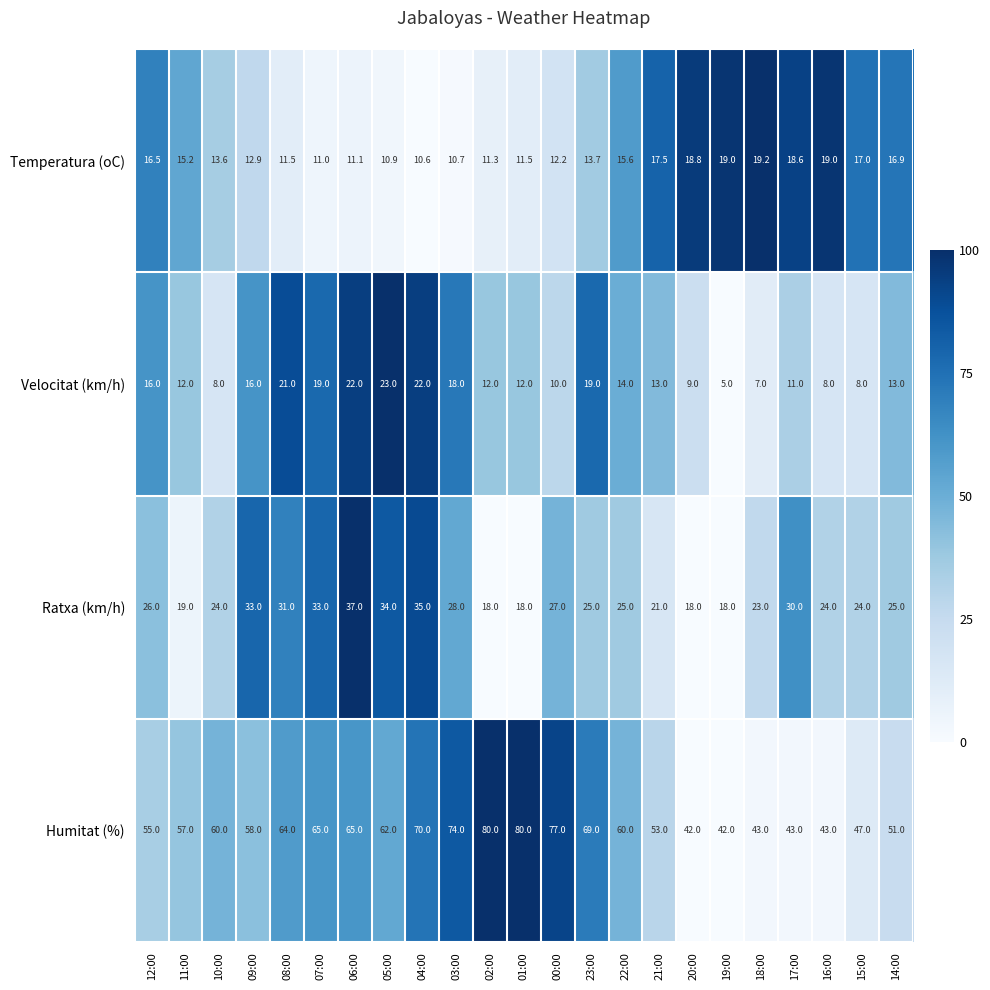

What is the smallest value displayed?

5.0